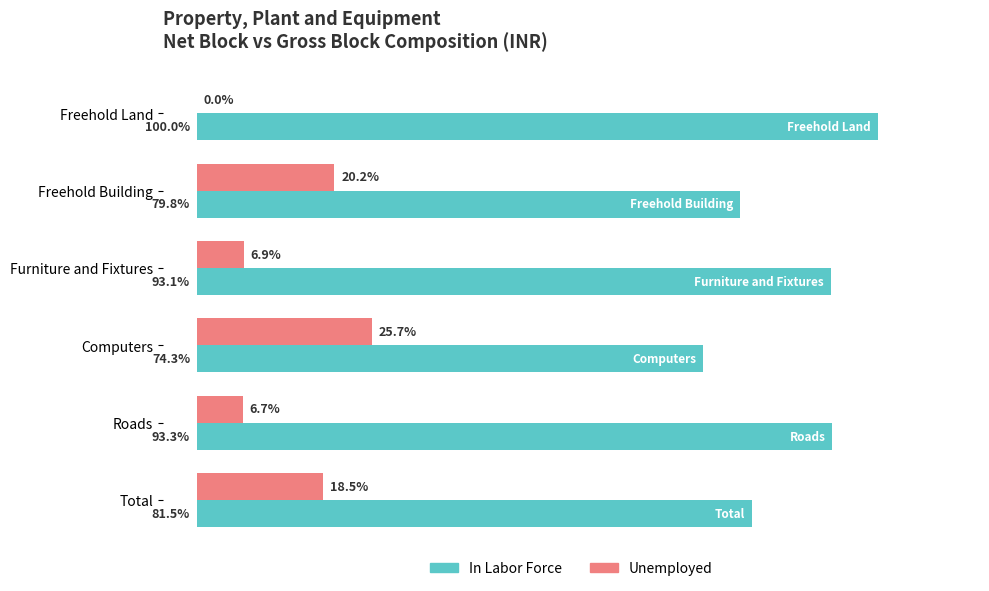

Where is In Labor Force nearest to the value 87?

Total